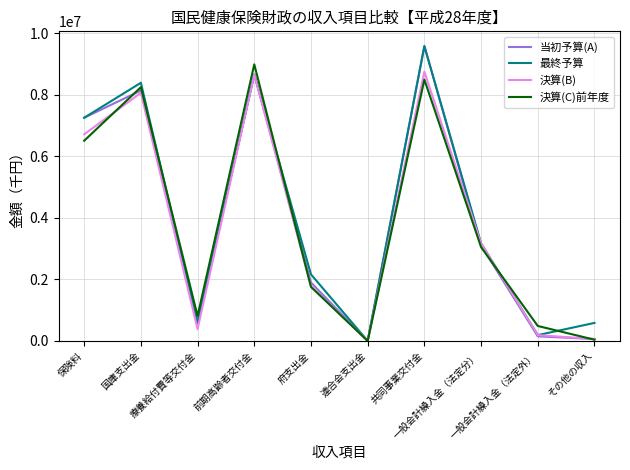

What position from the right is 一般会計繰入金（法定外）?

2